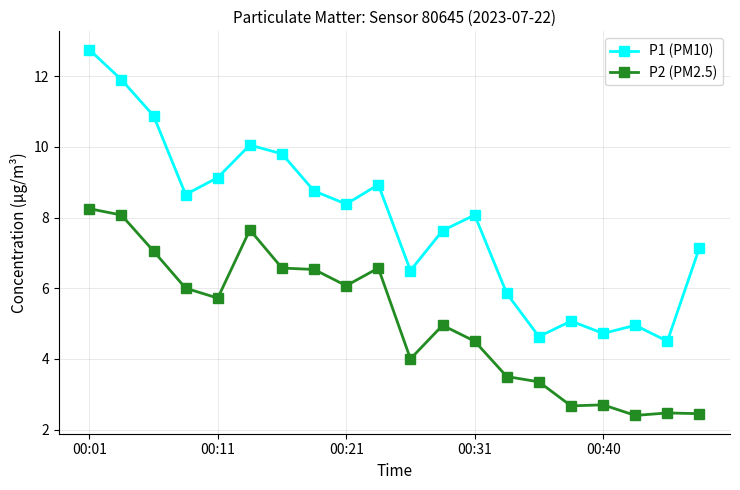

What is the greatest value displayed?

12.8